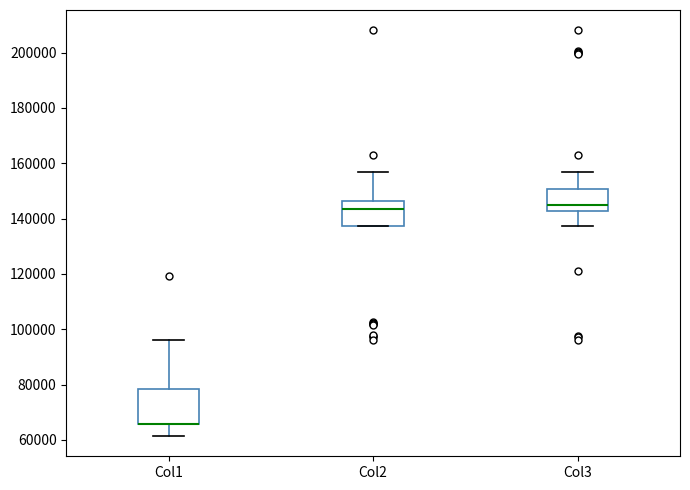

Reading left to right, transcribe this box plot: for each box, give where its median line is, the range the box spans, and where its two whiskers end, as read against the y-axis. The values are not printed on the chart, so give them approximately, as read against the axis.

Col1: median 66000 (drawn on the box's lower edge), box 66000 to 78000, whiskers 62000 to 96000
Col2: median 144000, box 138000 to 146000, whiskers 138000 to 156000
Col3: median 144000, box 142000 to 150000, whiskers 138000 to 156000